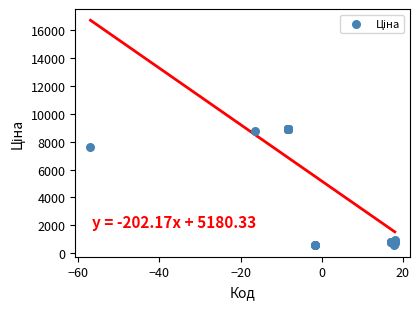

What Y value in the scatter plot is closest to 4717?

7641.9